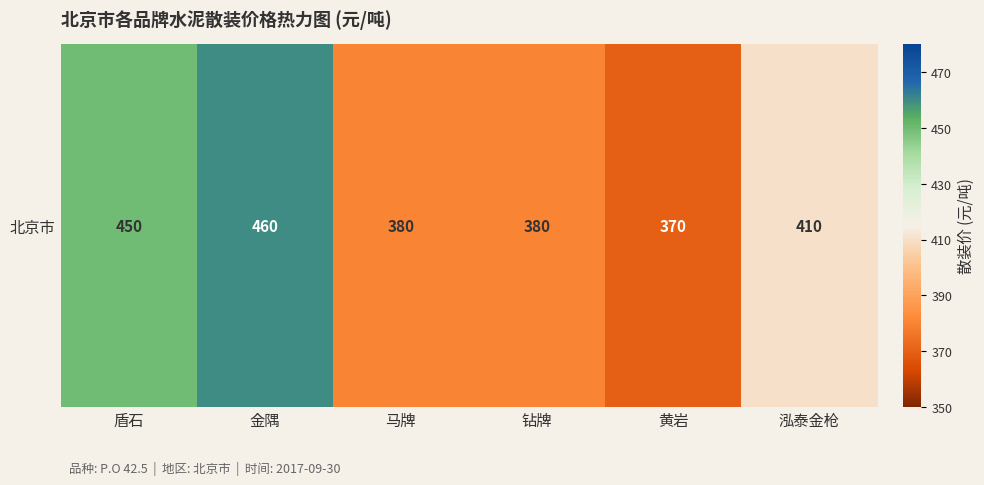

What is the smallest value displayed?

370